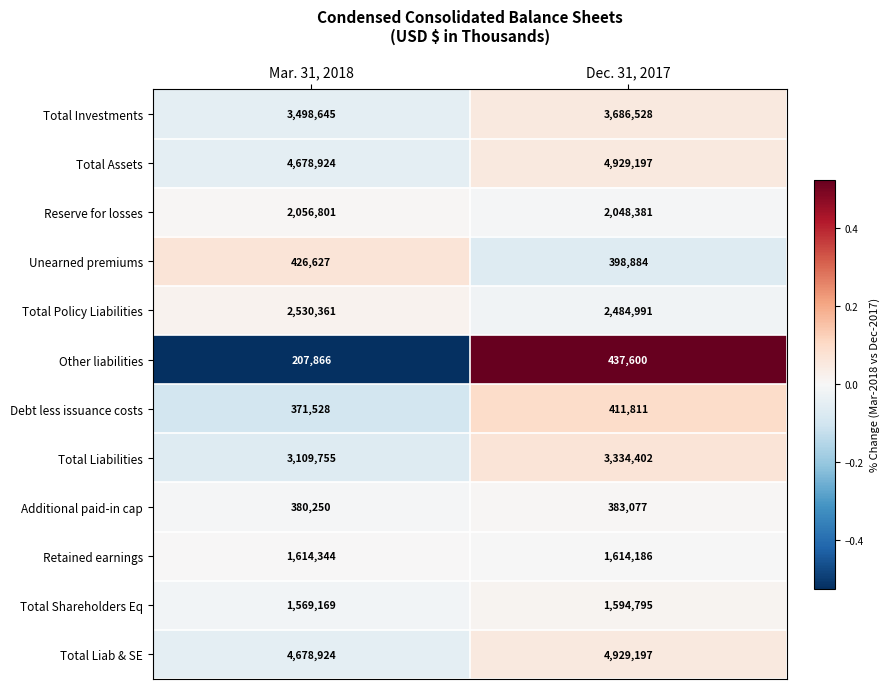

At which category does the chart reach its minimum across all series?

Mar. 31, 2018